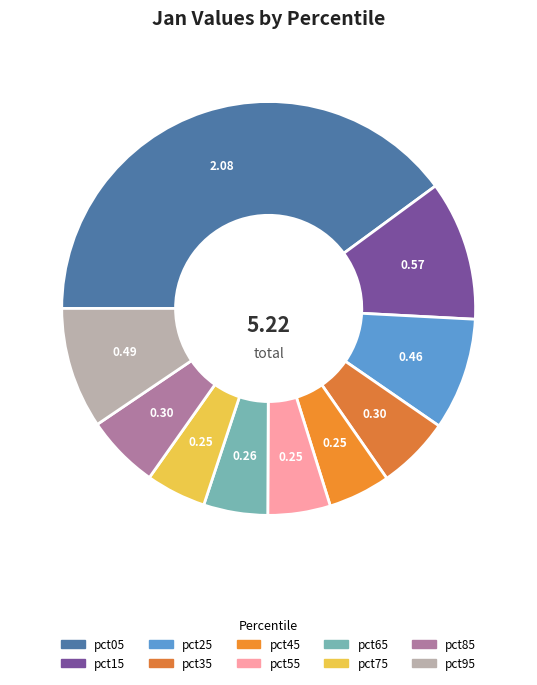

Is it true that pct95 is 9% of the pie?

True